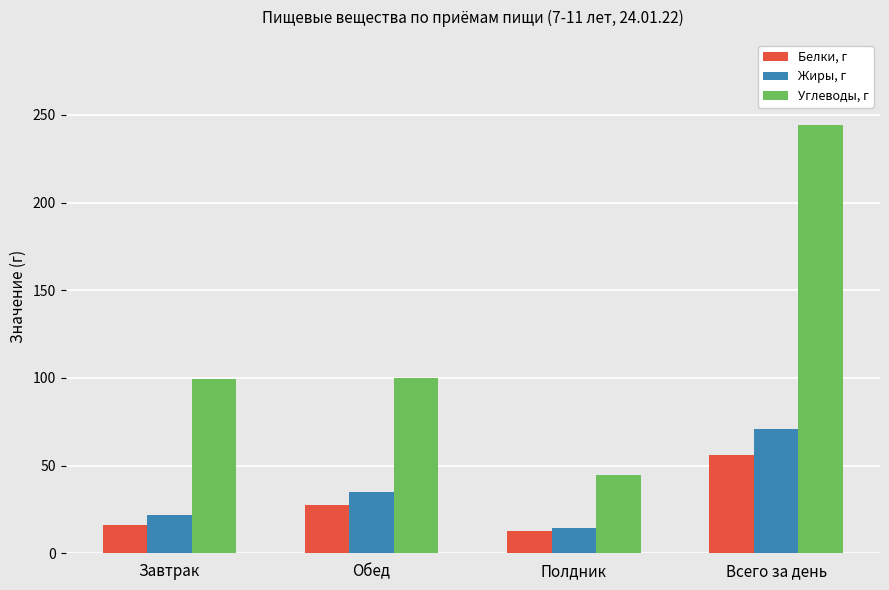

True or false: Углеводы, г has a value of 244.0 at Всего за день.

True